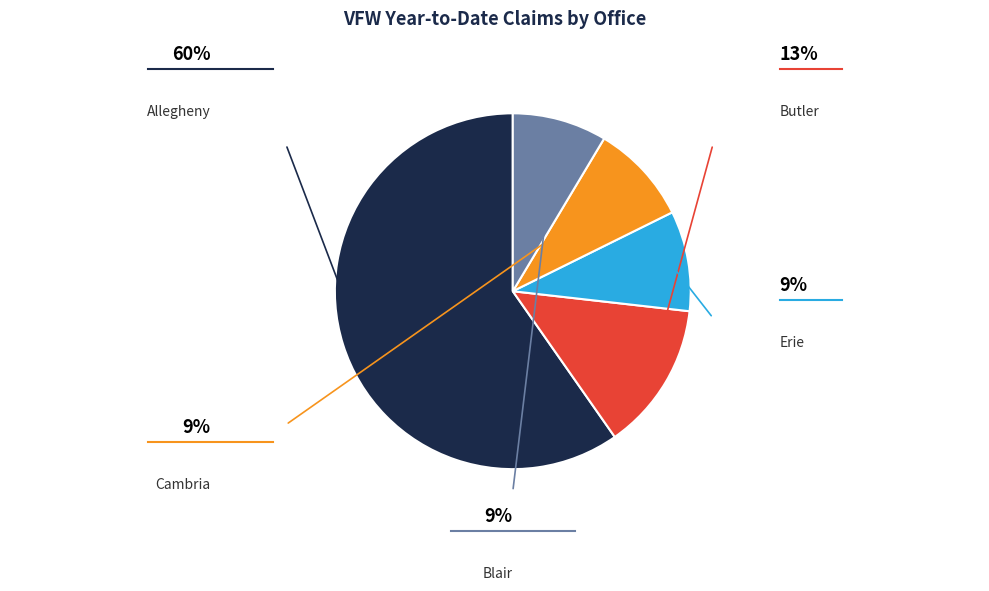

Is it true that Erie is 21% of the pie?

False